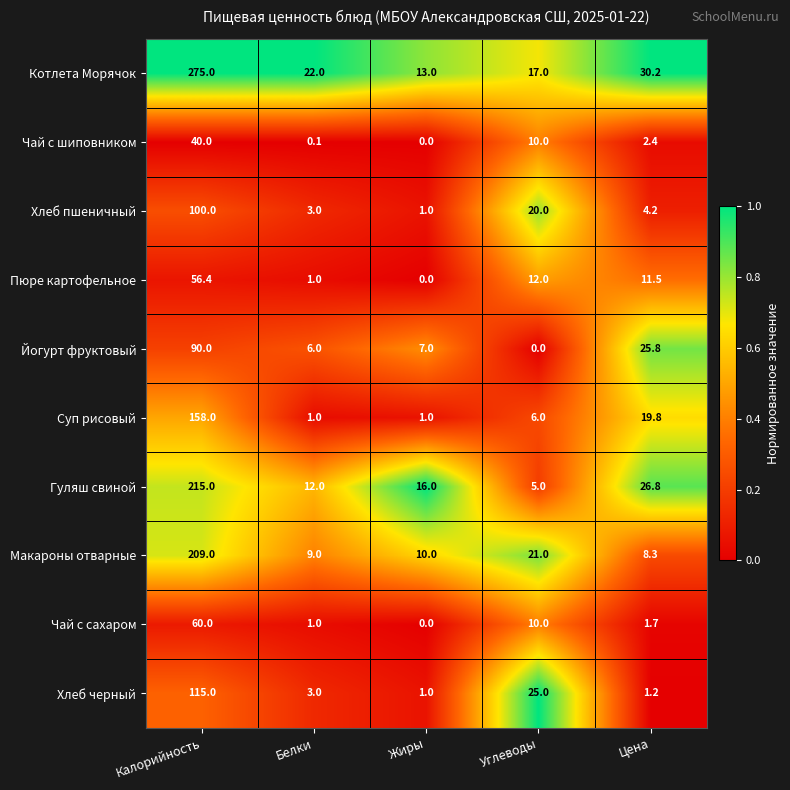

The Суп рисовый series shows 7.1 at Цена. True or false?

False